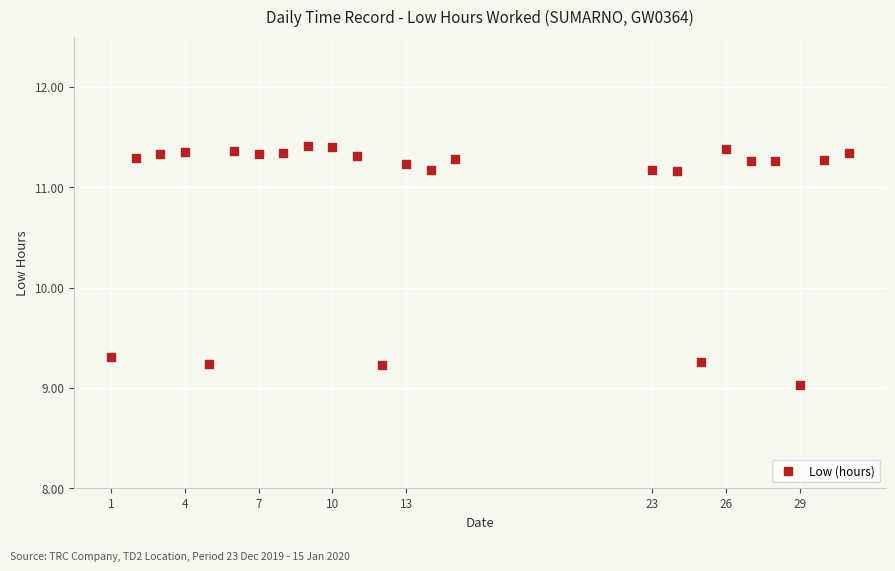

What is the range of Y values (max minus min)?

2.4